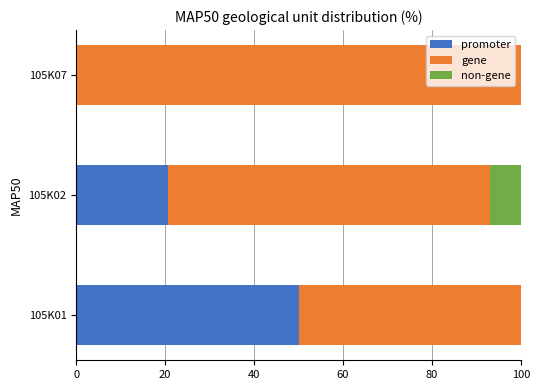

What is the total value across all series at 105K02?

100.0